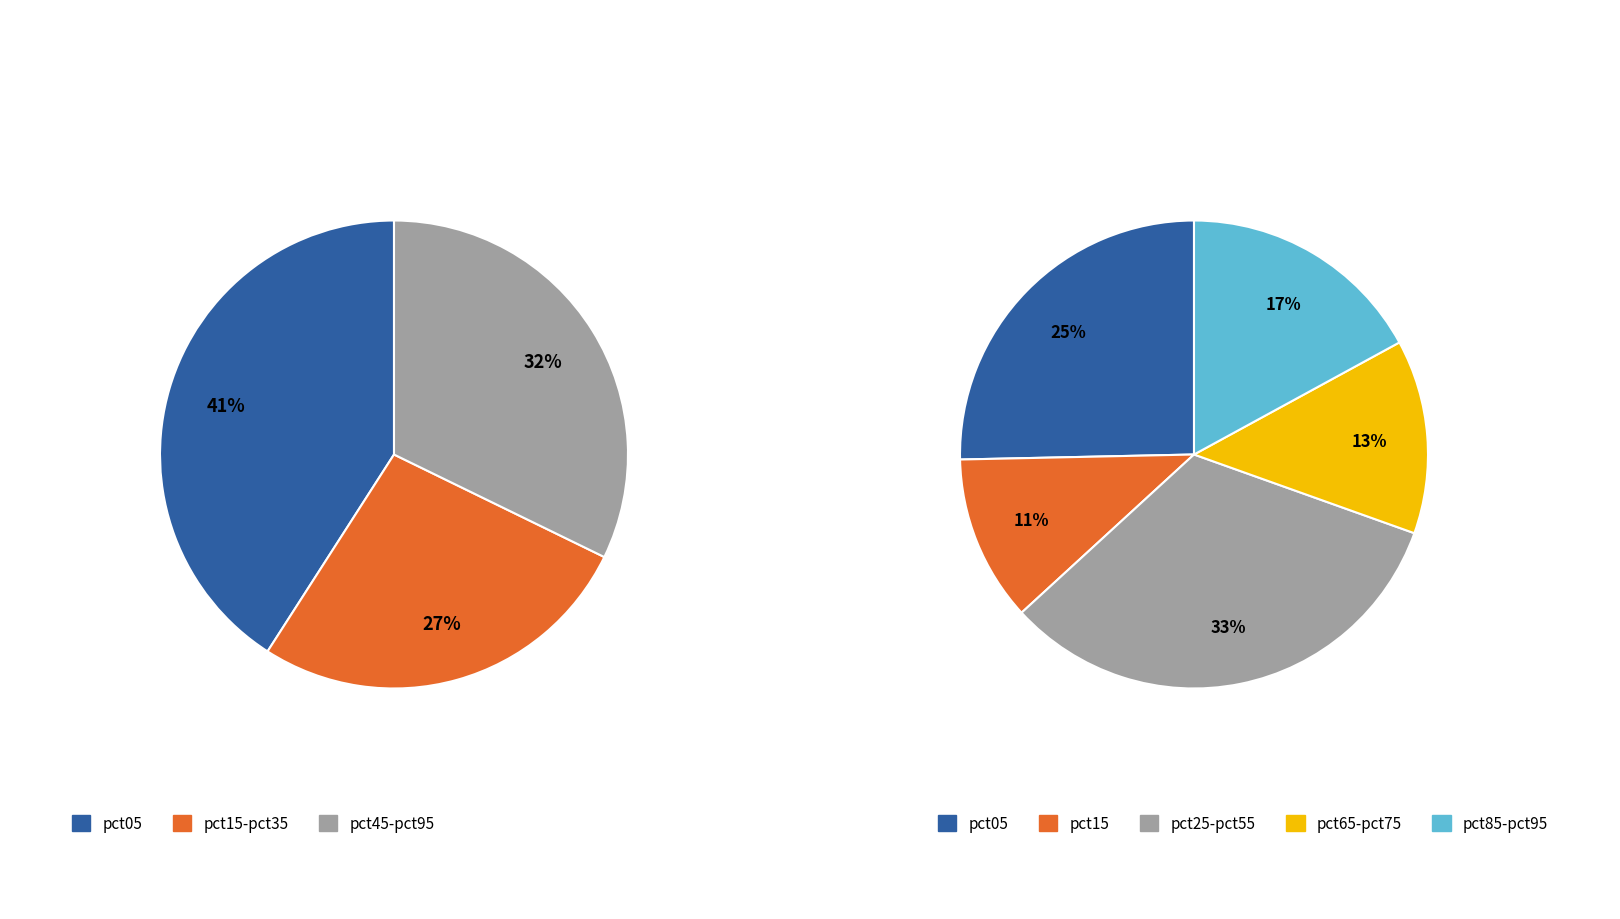

Do 7 and 4 together represent more than half of the pie?

No